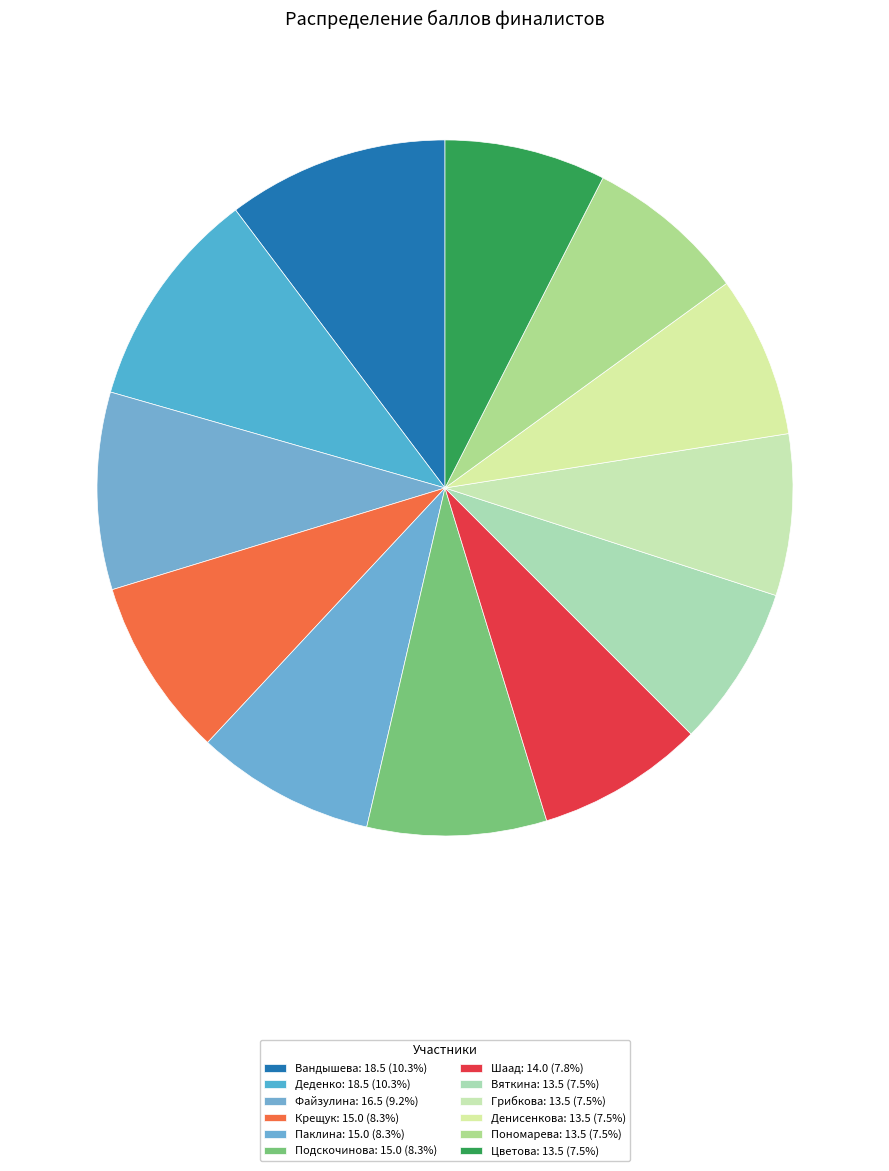

How many slices are in this pie chart?

12